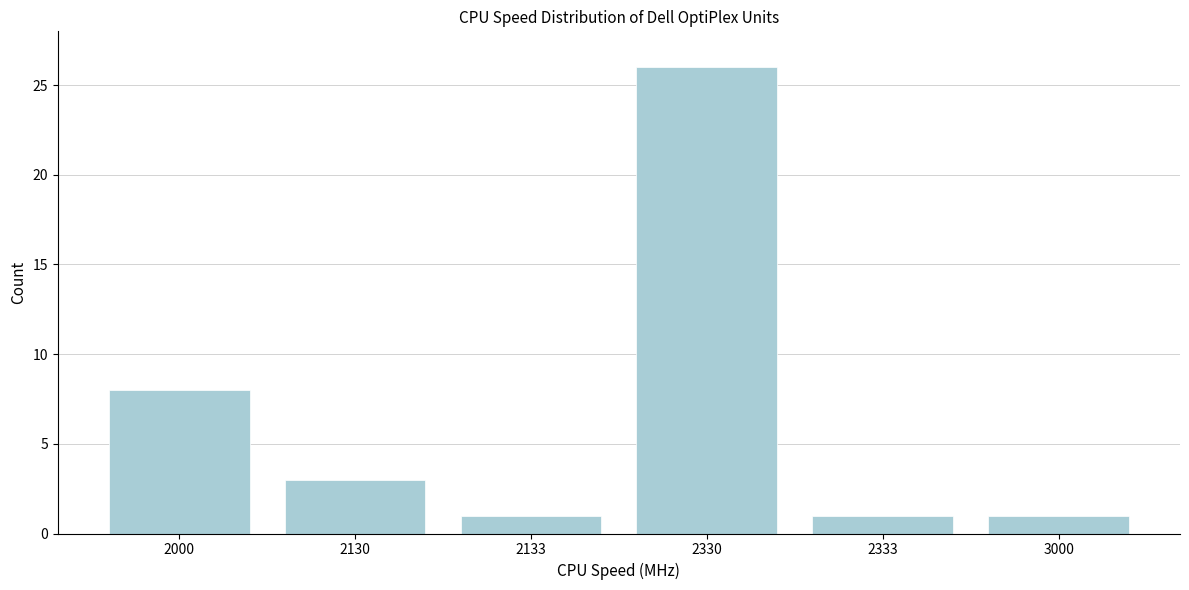

Reading left to right, what are all the values shown in this chart?

2000=8	2130=3	2133=1	2330=26	2333=1	3000=1